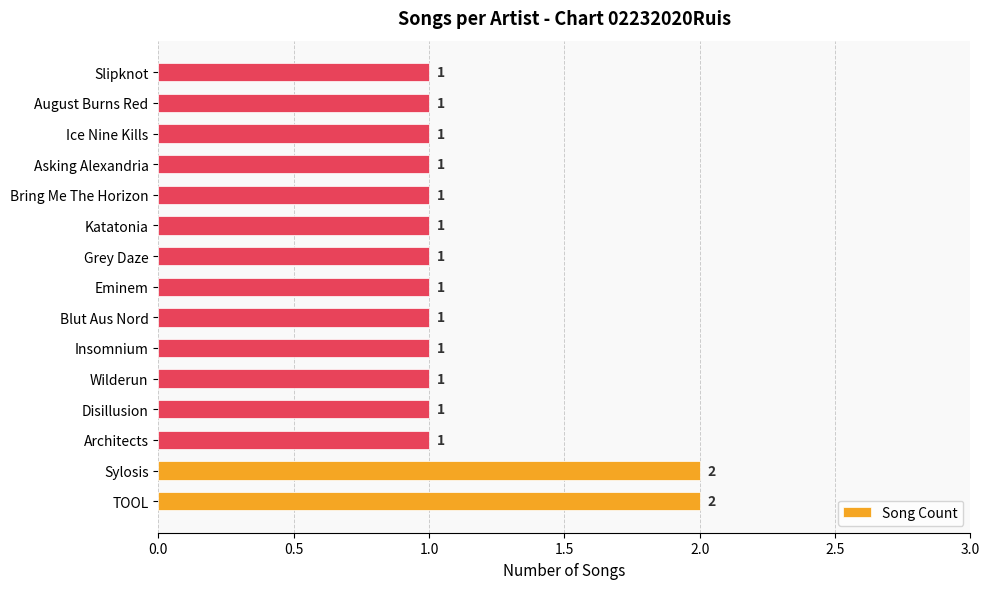

What is the difference between the maximum and minimum values?

1